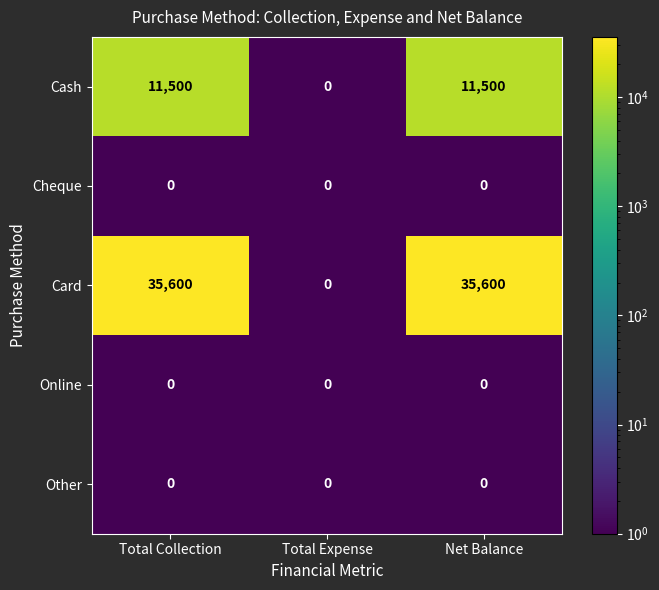

What is the greatest value displayed?

35600